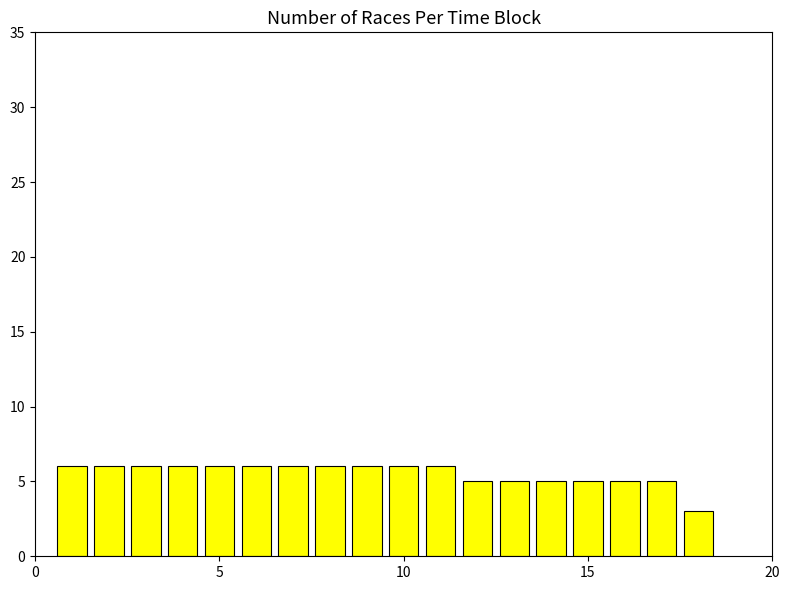

What is the average value?

6